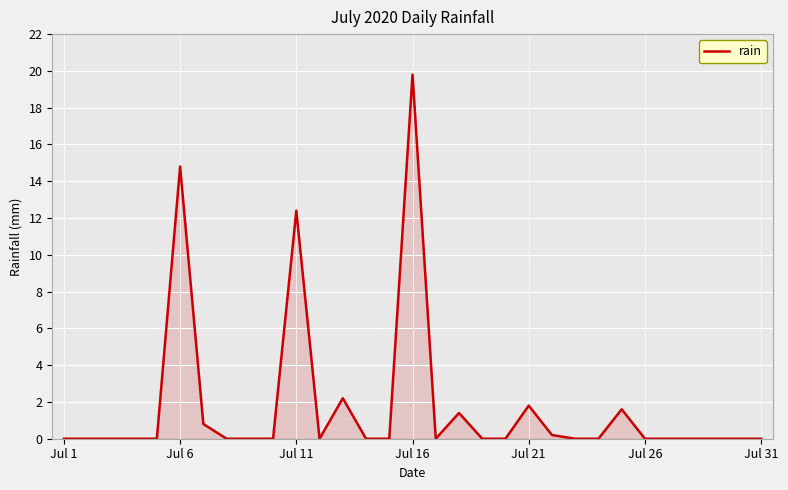

What is the maximum value shown in the chart?

19.8